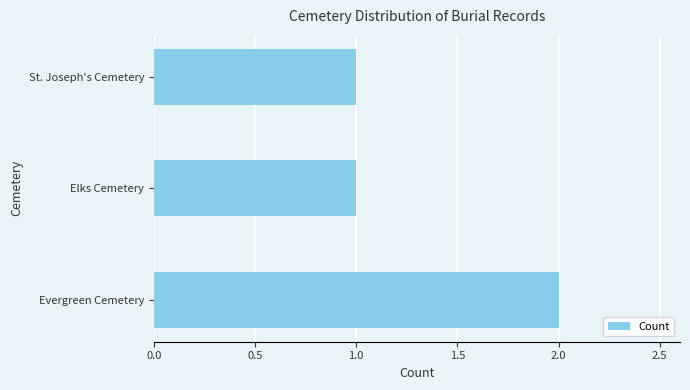

How many bars are there in total?

3